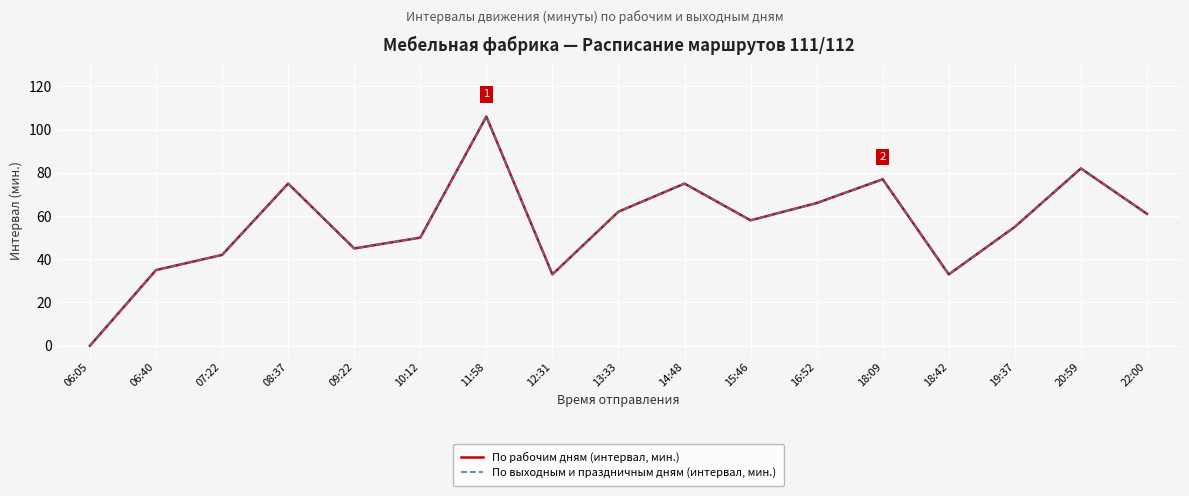

Reading left to right, list all the values displayed in this chart.

По рабочим дням (интервал, мин.): 06:05=0	06:40=35	07:22=42	08:37=75	09:22=45	10:12=50	11:58=106	12:31=33	13:33=62	14:48=75	15:46=58	16:52=66	18:09=77	18:42=33	19:37=55	20:59=82	22:00=61
По выходным и праздничным дням (интервал, мин.): 06:05=0	06:40=35	07:22=42	08:37=75	09:22=45	10:12=50	11:58=106	12:31=33	13:33=62	14:48=75	15:46=58	16:52=66	18:09=77	18:42=33	19:37=55	20:59=82	22:00=61